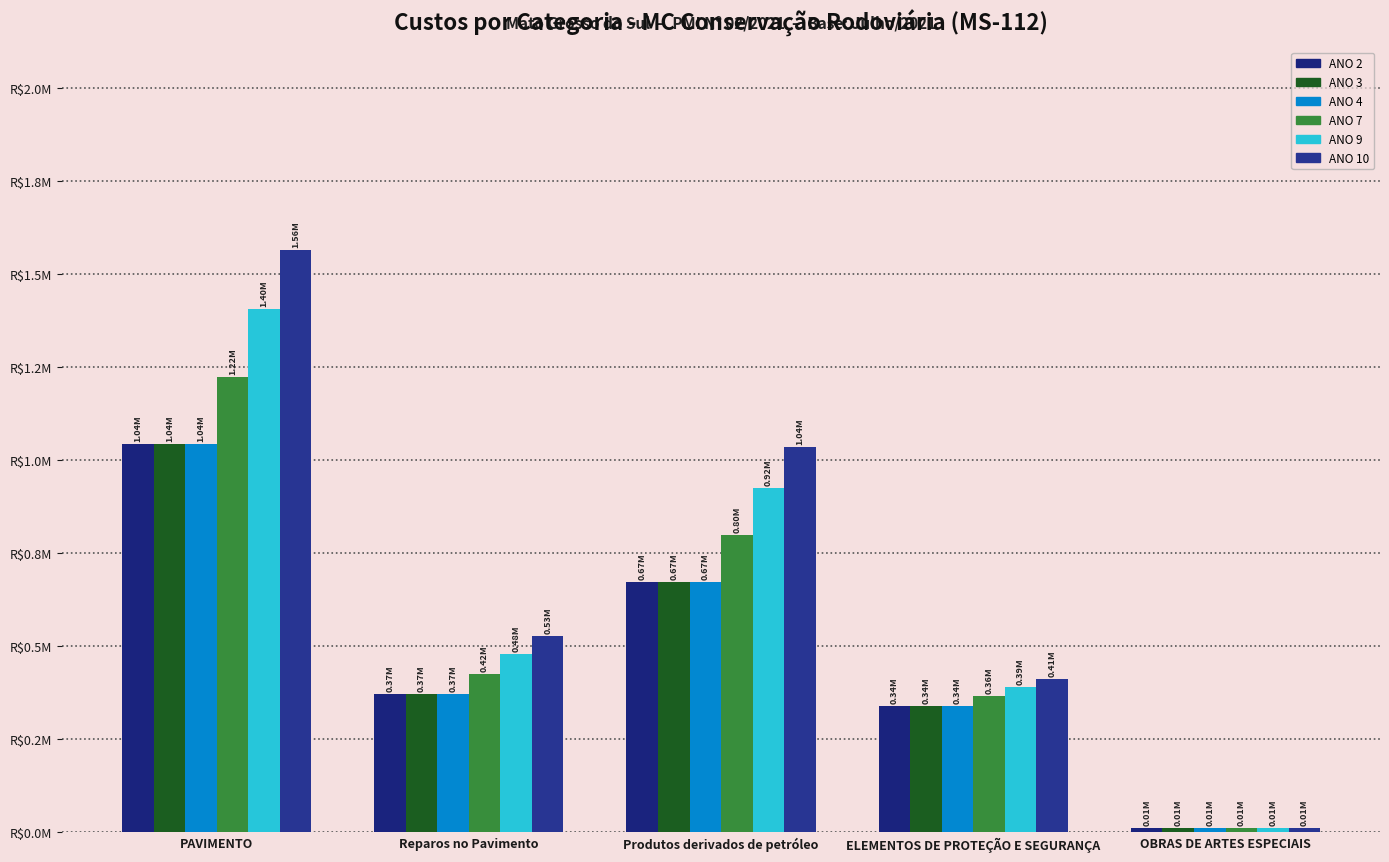

What is the difference between the maximum and minimum values in the ANO 7 series?

1210611.6